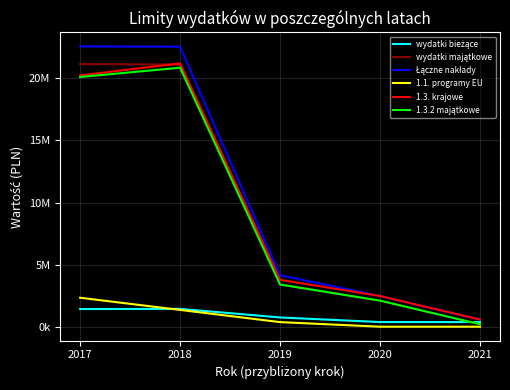

How many data points in wydatki bieżące are less than 745062?

2